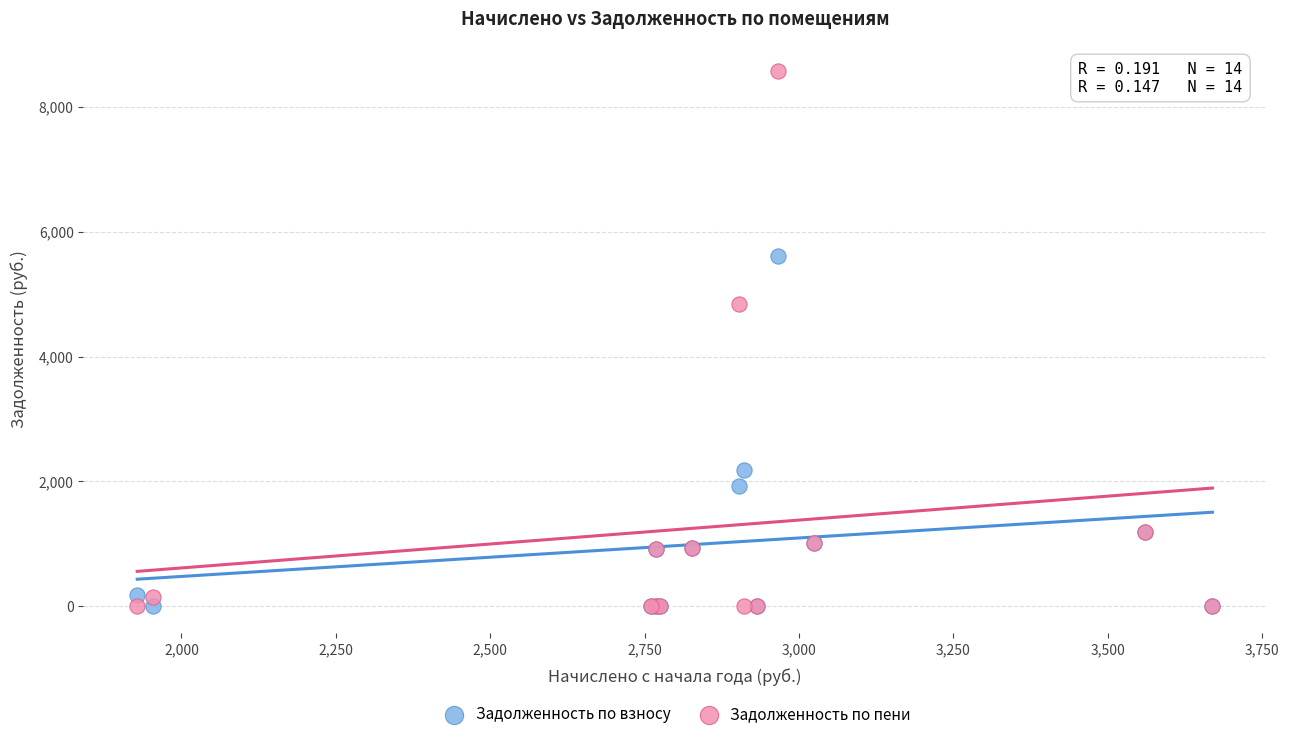

Which series reaches the maximum Y coordinate?

Задолженность по пени